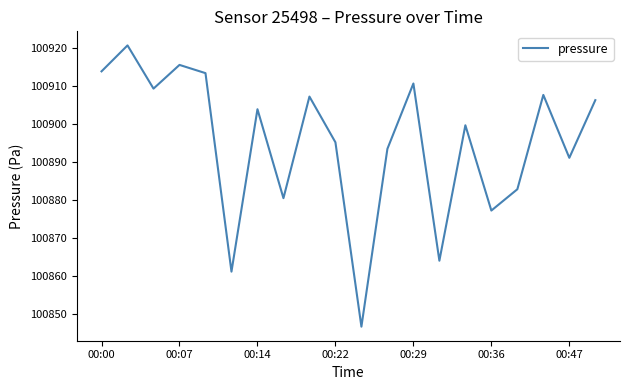

What is the maximum value shown in the chart?

100920.6